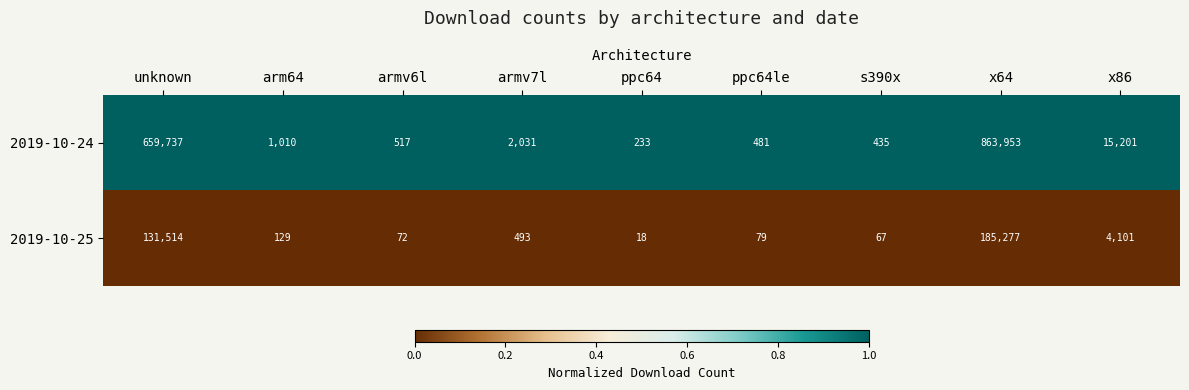

List the series in order of their overall mean, highest first.

2019-10-24, 2019-10-25